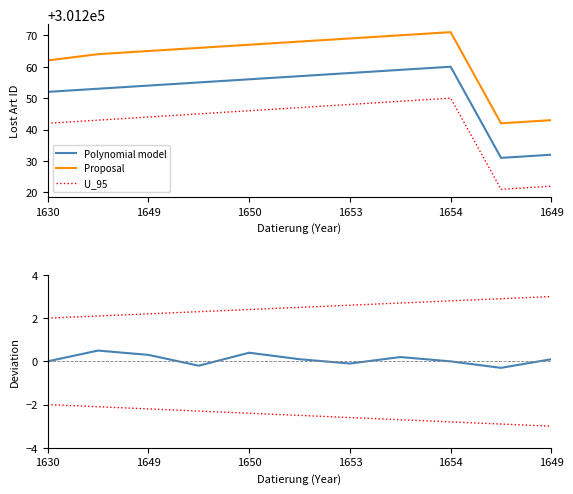

The U_95 series shows 2.9 at 9. True or false?

True